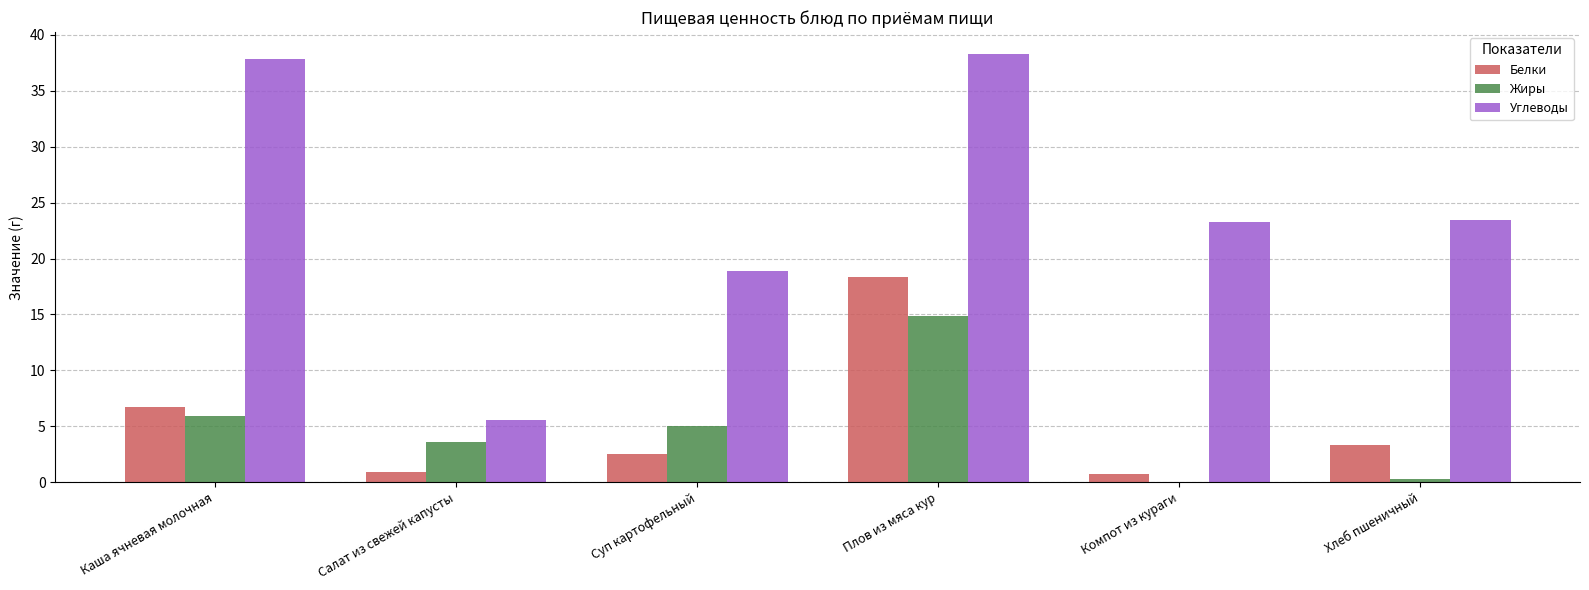

Is it true that Углеводы equals 23.4 at Хлеб пшеничный?

True